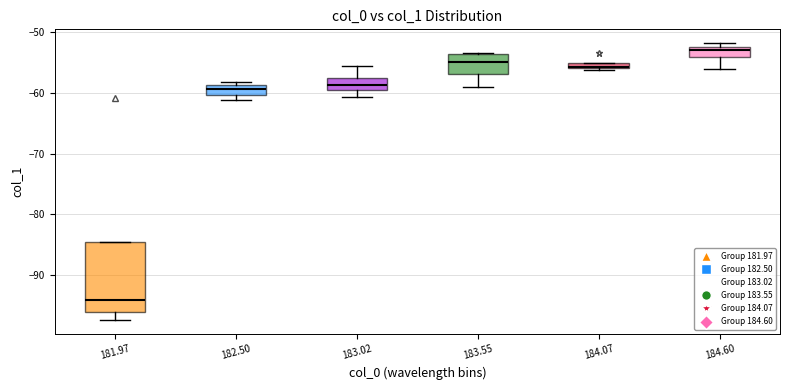

Where is the lower edge of the box at x = 184.07 on the y-axis? The values are not printed on the chart, so give them approximately, as read against the axis.

-56